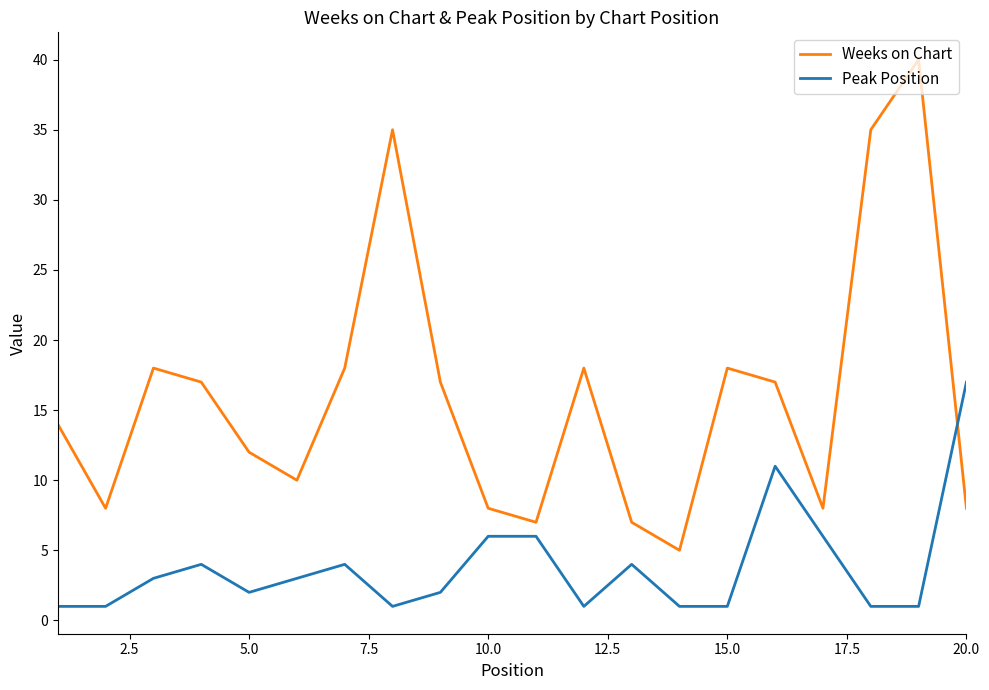

Rank the series by their average value, from highest to lowest.

Weeks on Chart, Peak Position